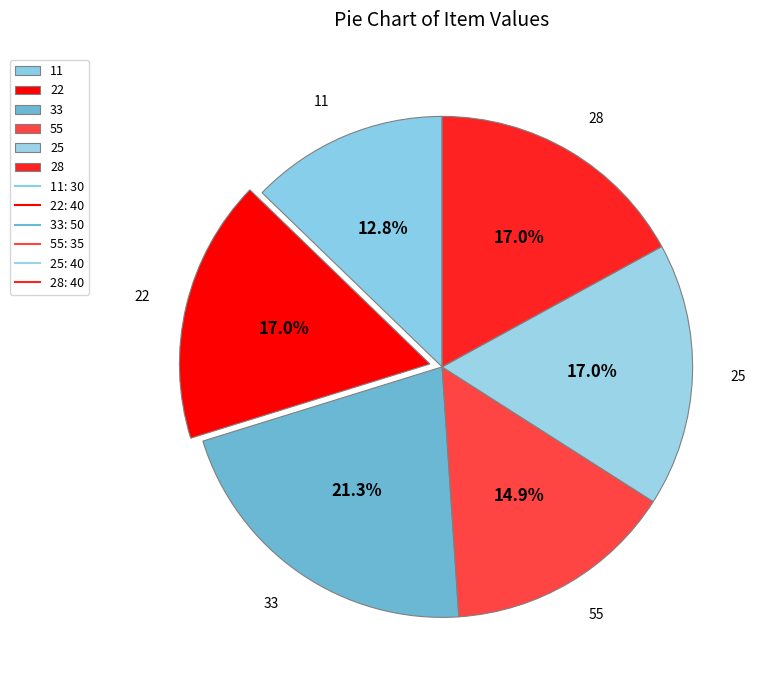

Does 55 account for over 50% of the chart?

No